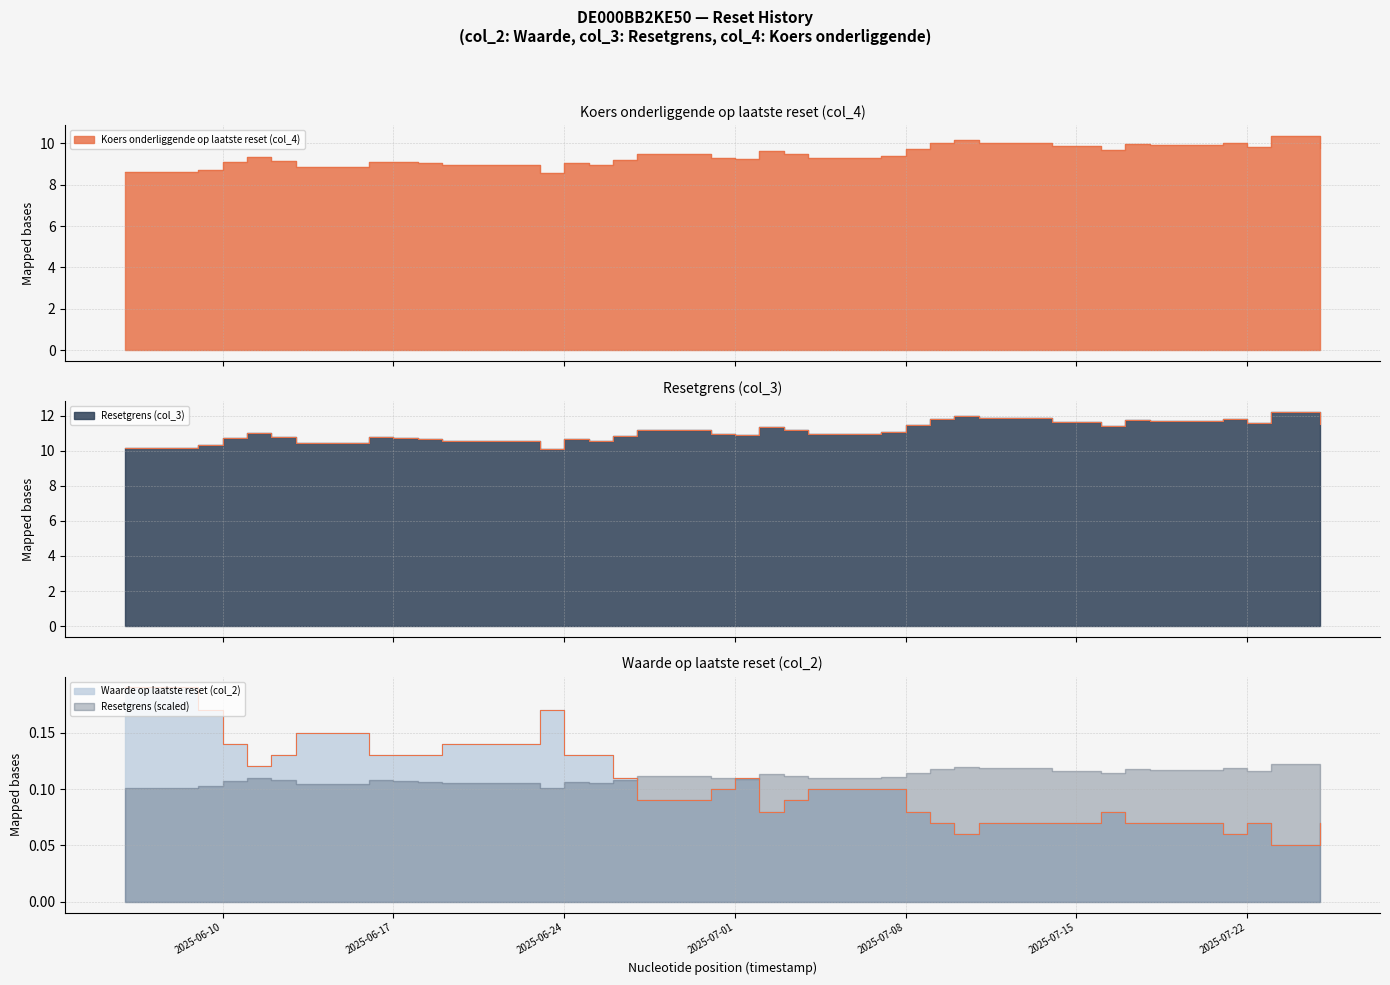

The Waarde op laatste reset (col_2) series shows 0.0 at 2025-07-07. True or false?

False